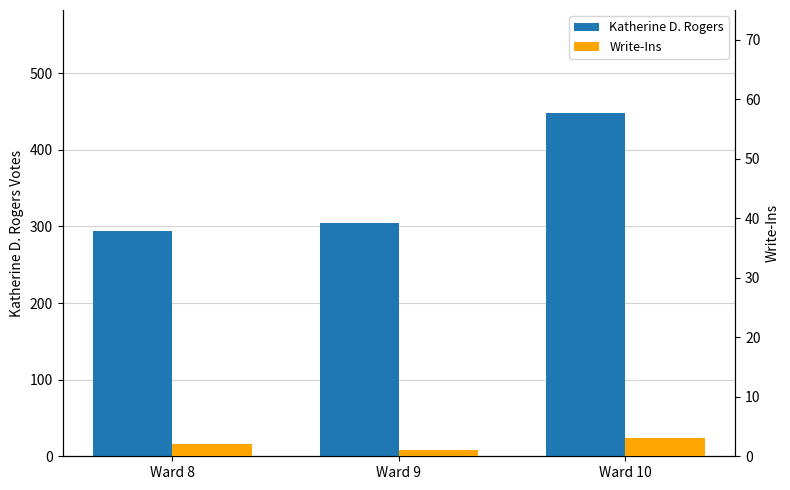

How many bars are there in each group?

2